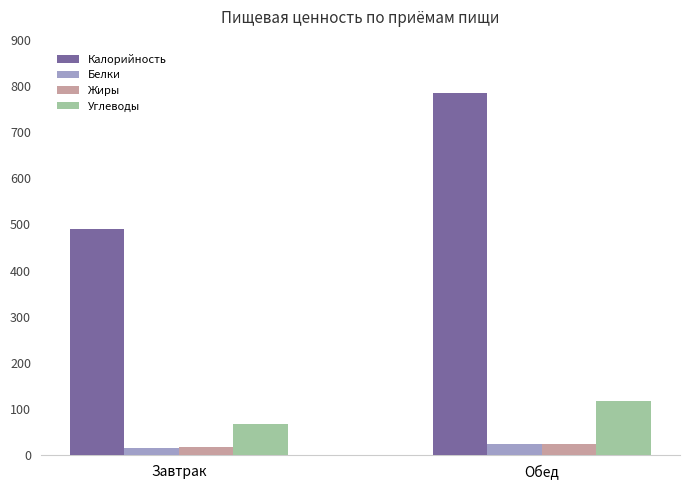

How many bars are there in total?

8